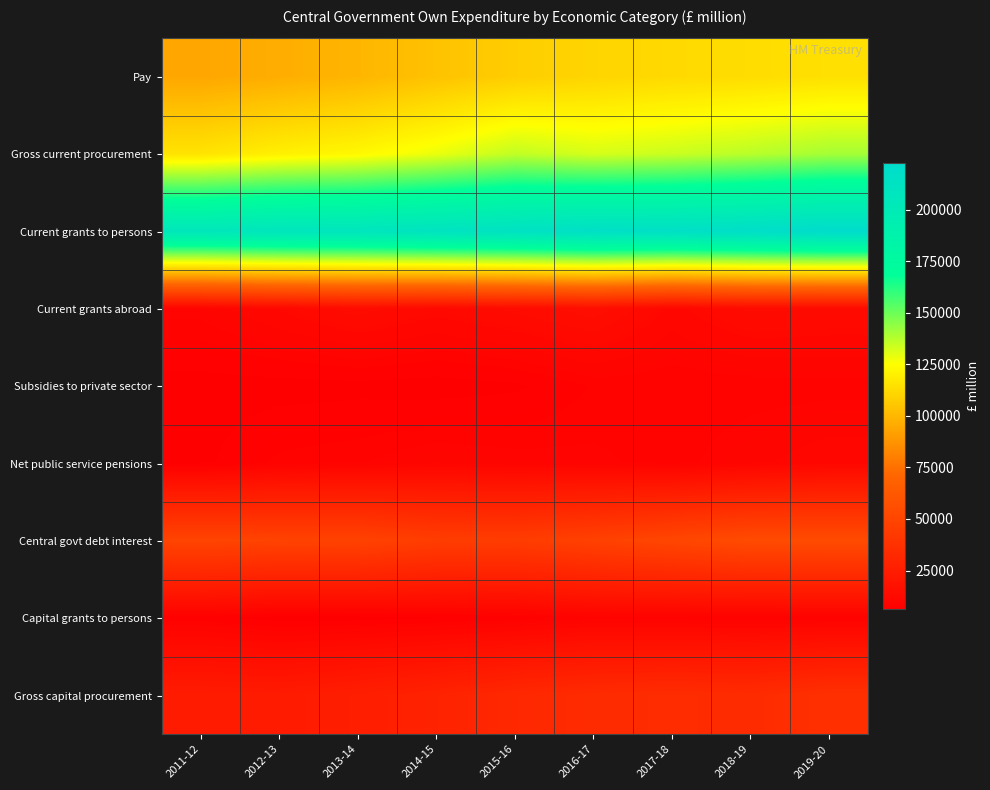

What is the minimum value shown in the chart?

6202